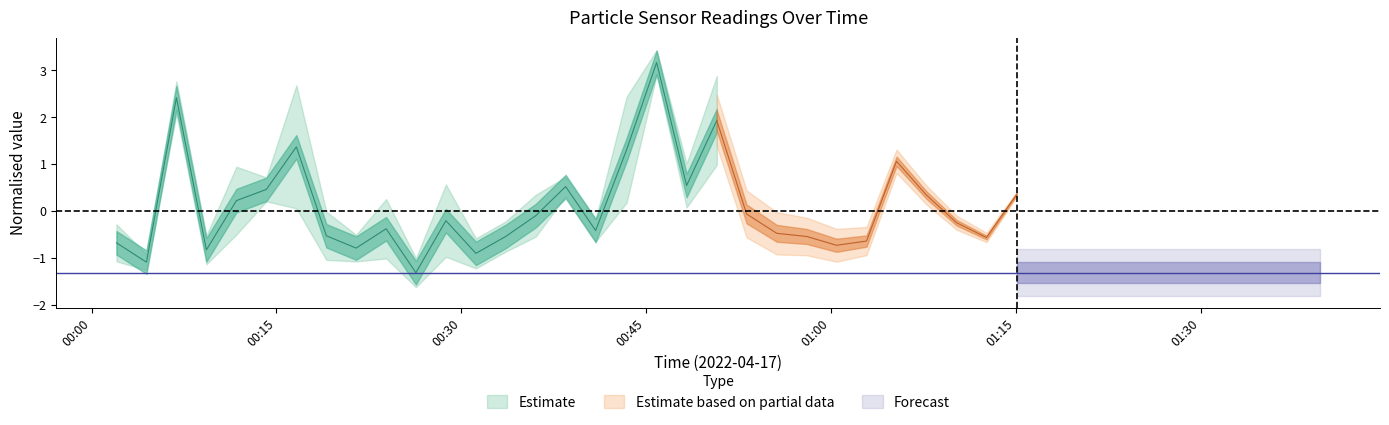

What is the spread (max minus min) of values at 2022/04/17 00:40:54?

5.0